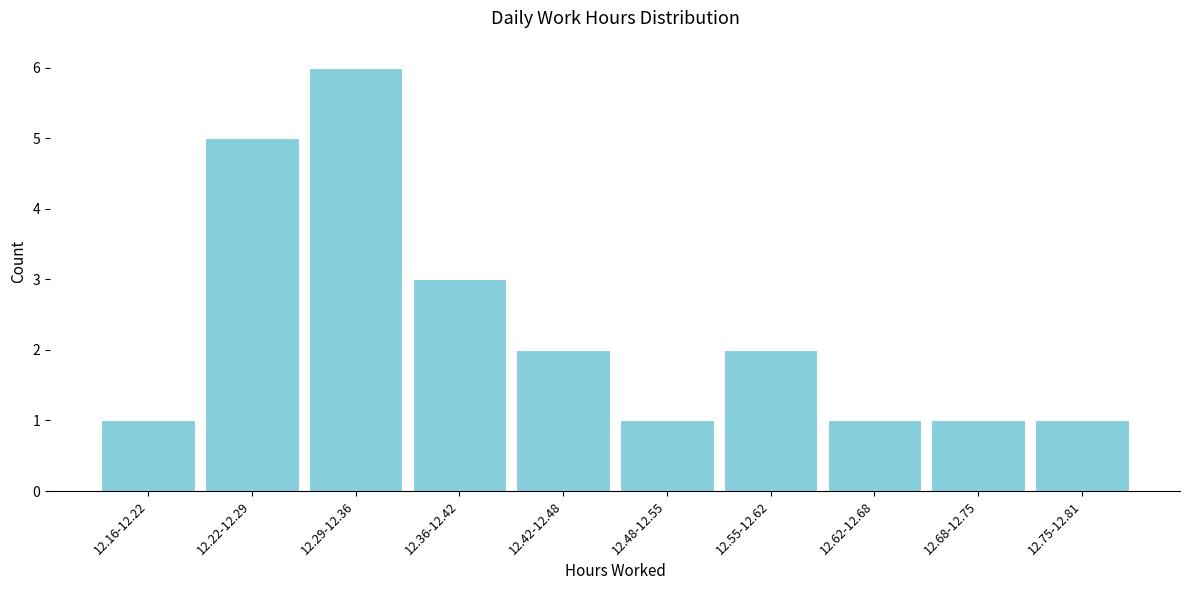

Reading left to right, list all the values displayed in this chart.

12.16-12.22=1	12.22-12.29=5	12.29-12.36=6	12.36-12.42=3	12.42-12.48=2	12.48-12.55=1	12.55-12.62=2	12.62-12.68=1	12.68-12.75=1	12.75-12.81=1